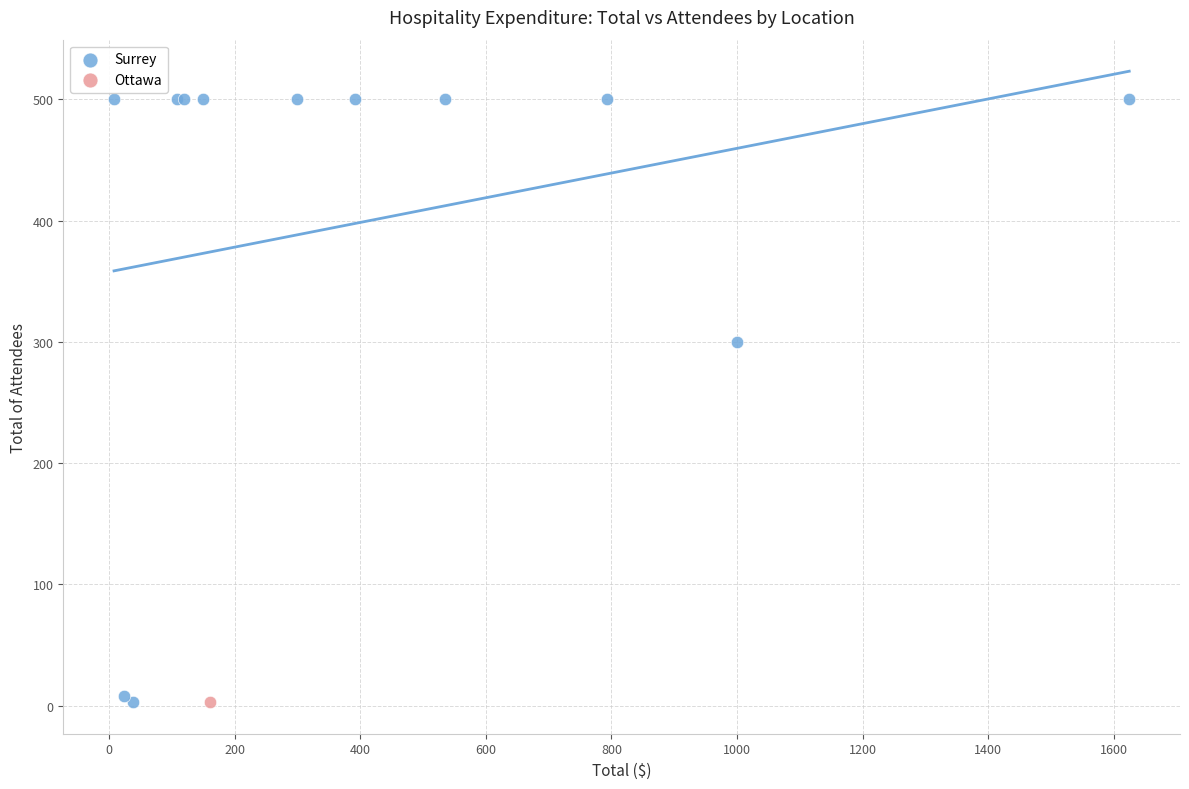

What are all the series names shown in the legend?

Surrey, Ottawa